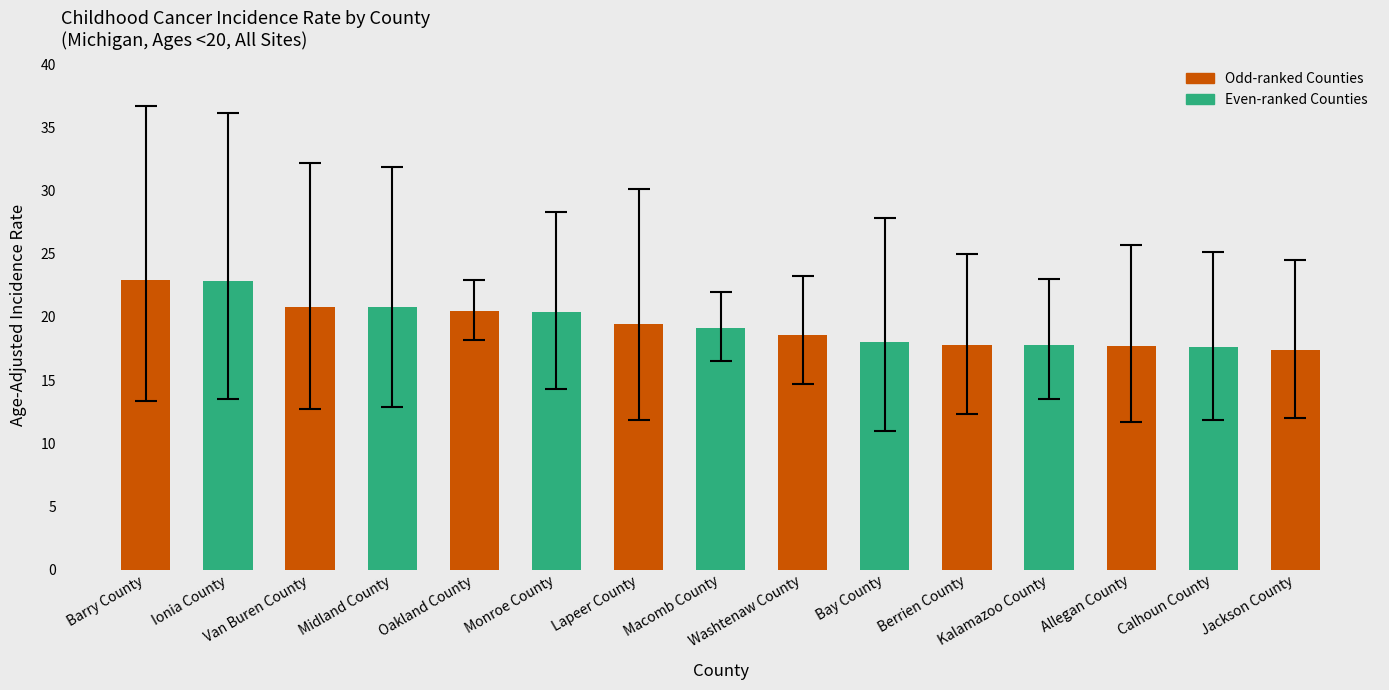

What is the sum of all values?

291.6